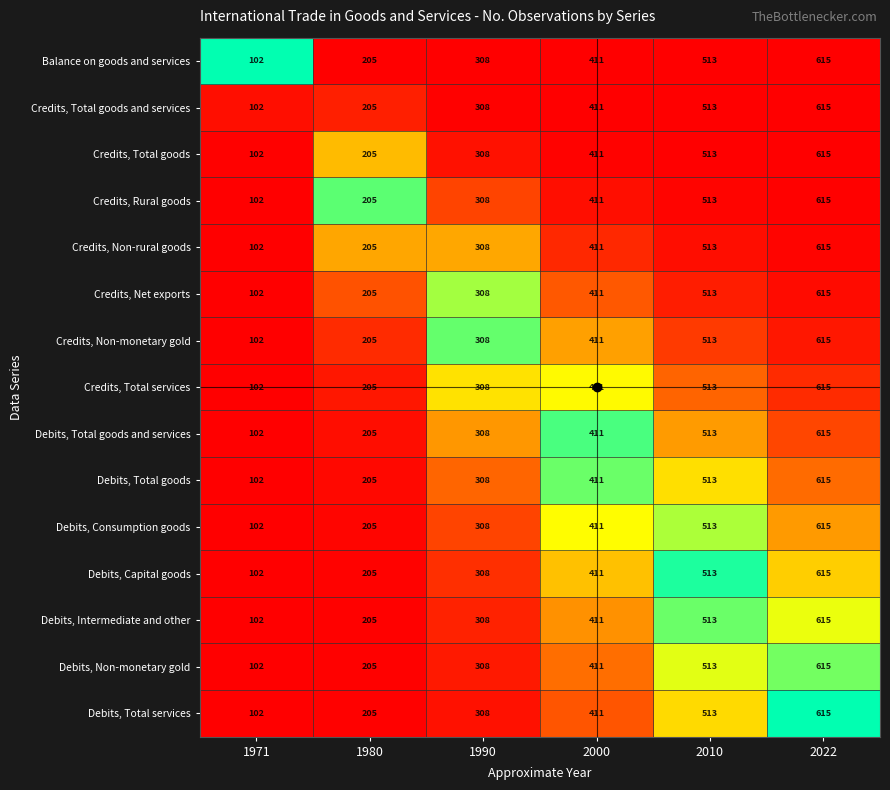

Which category has the highest value in the Debits, Consumption goods series?

2022